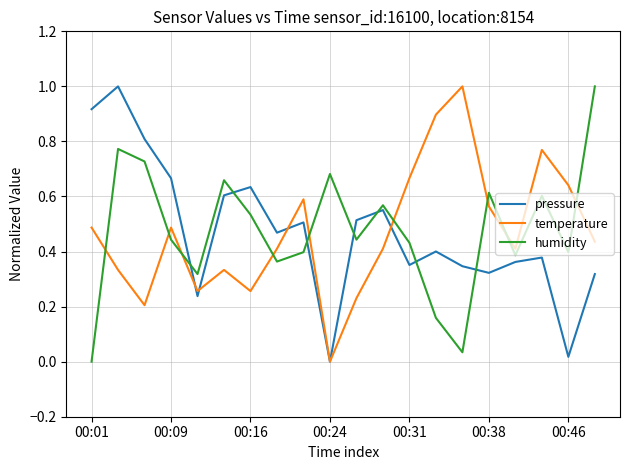

True or false: humidity and temperature intersect in this chart.

True